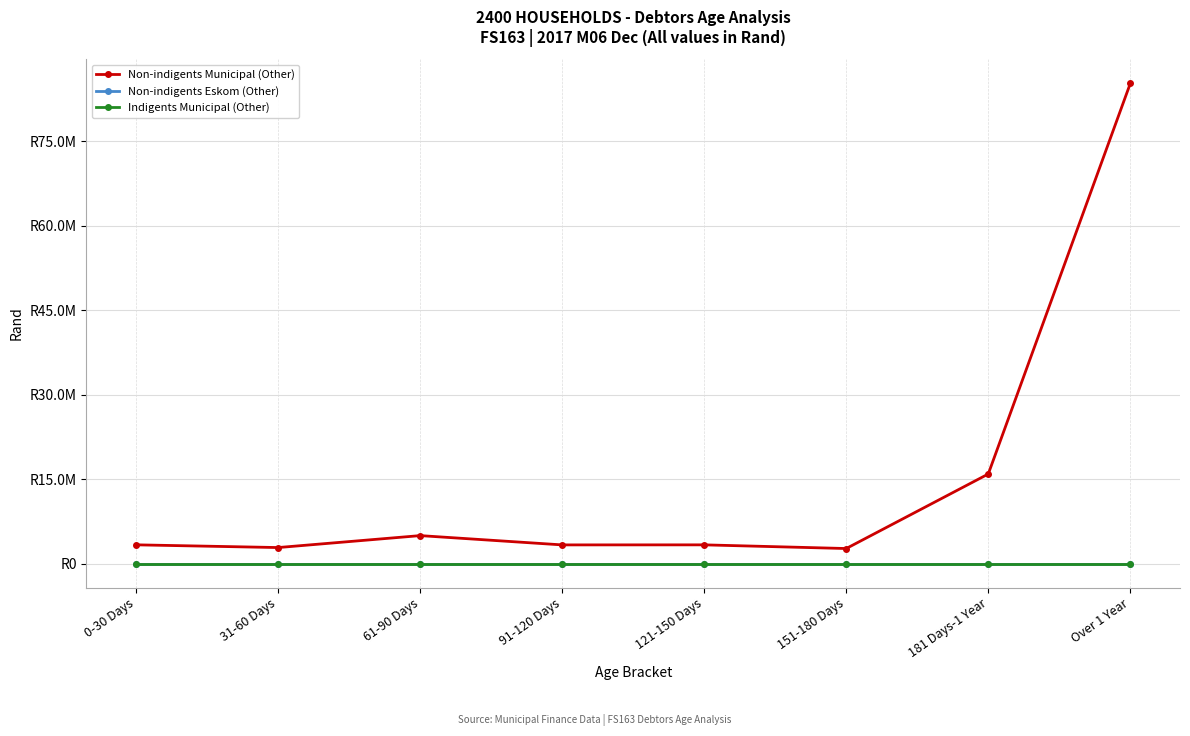

Is this an area chart (filled region under the line)?

No